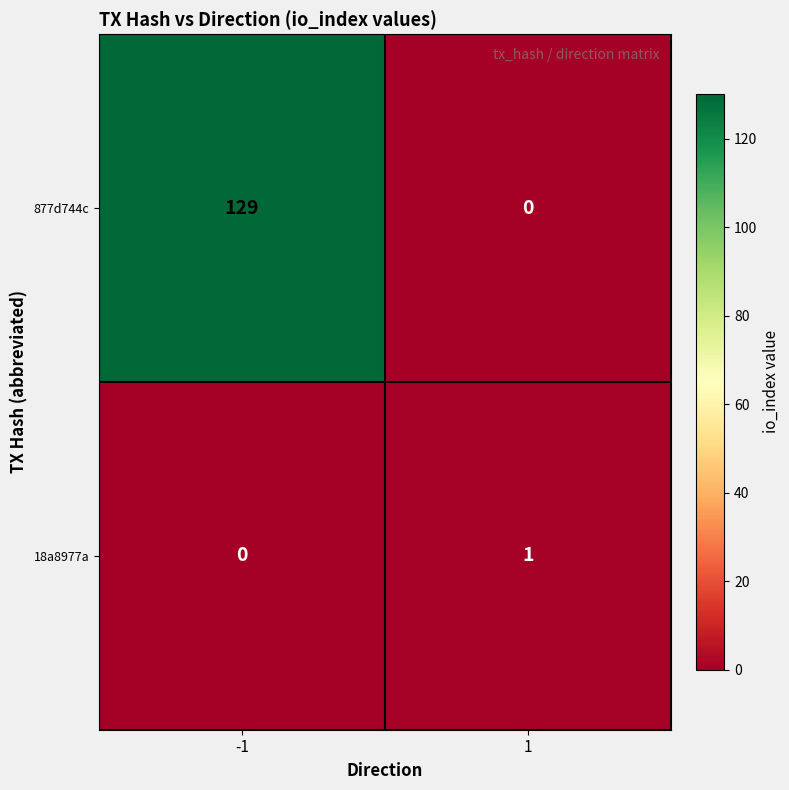

Between -1 and 1, which series saw the biggest shift?

877d744c